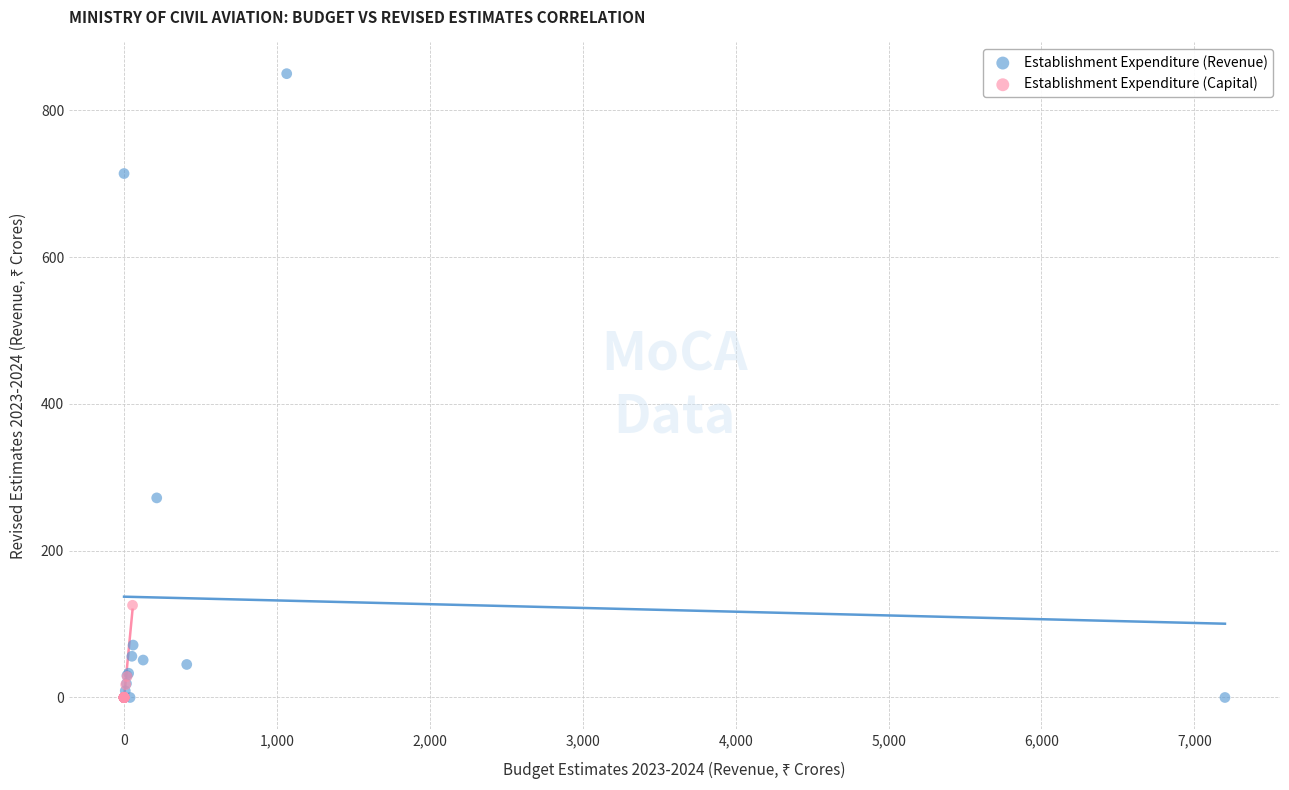

Which series has the largest Y range (max minus min)?

Establishment Expenditure (Revenue)